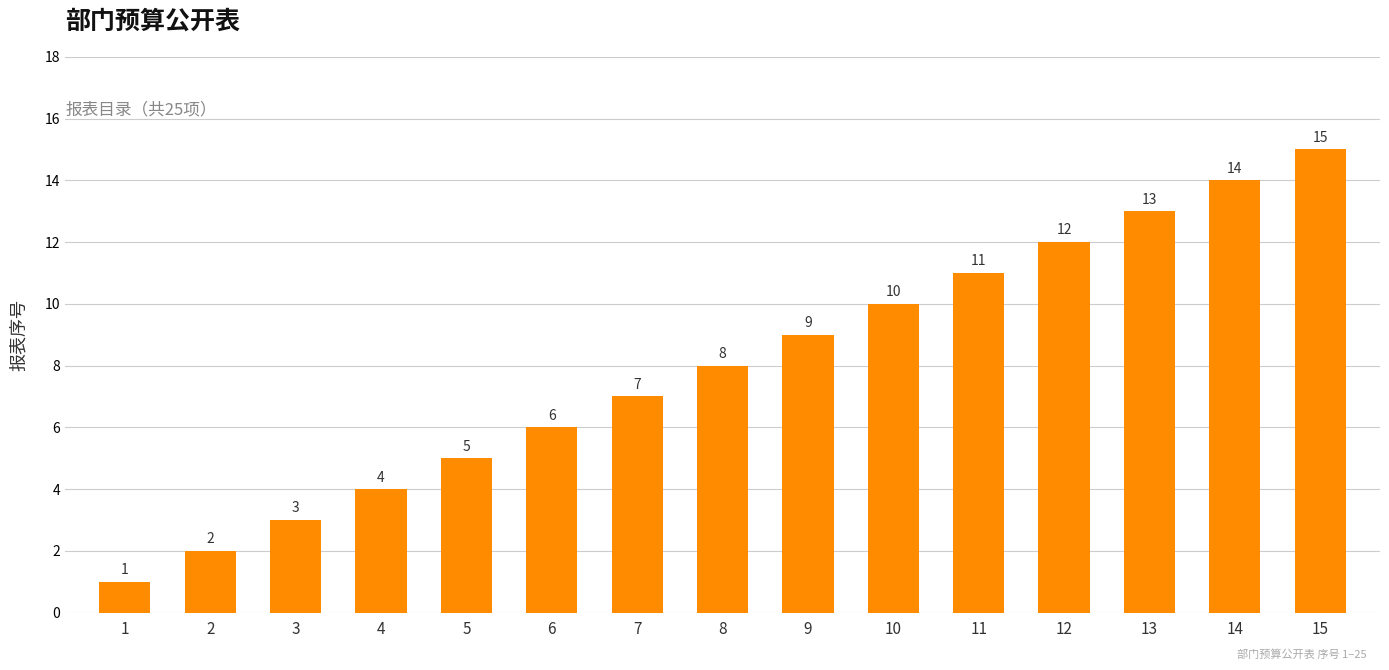

Reading left to right, transcribe all the data shown in this chart.

1=1	2=2	3=3	4=4	5=5	6=6	7=7	8=8	9=9	10=10	11=11	12=12	13=13	14=14	15=15